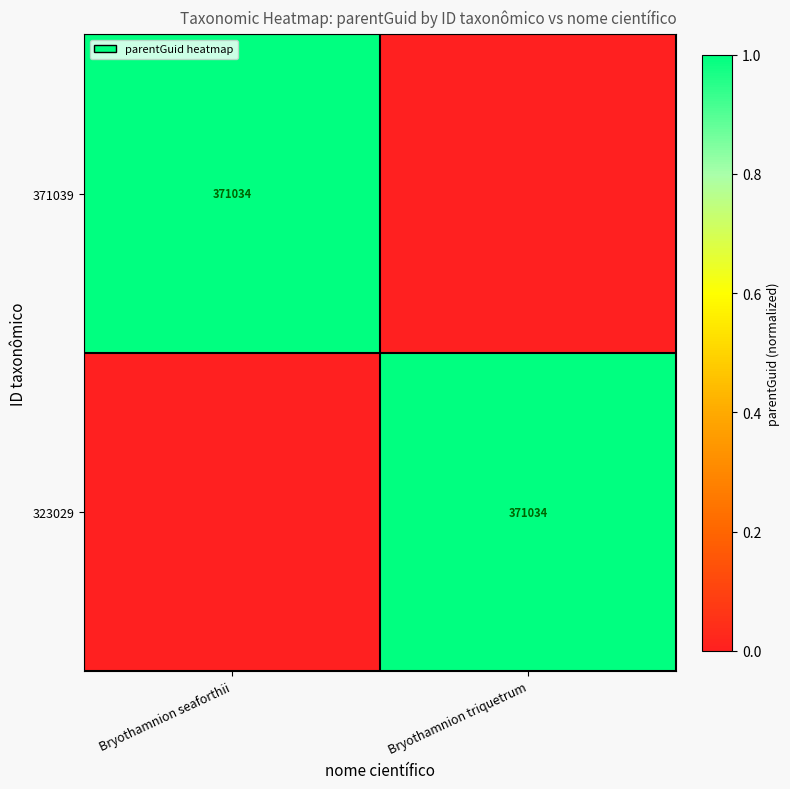

The 371039 series shows 371034 at Bryothamnion seaforthii. True or false?

True